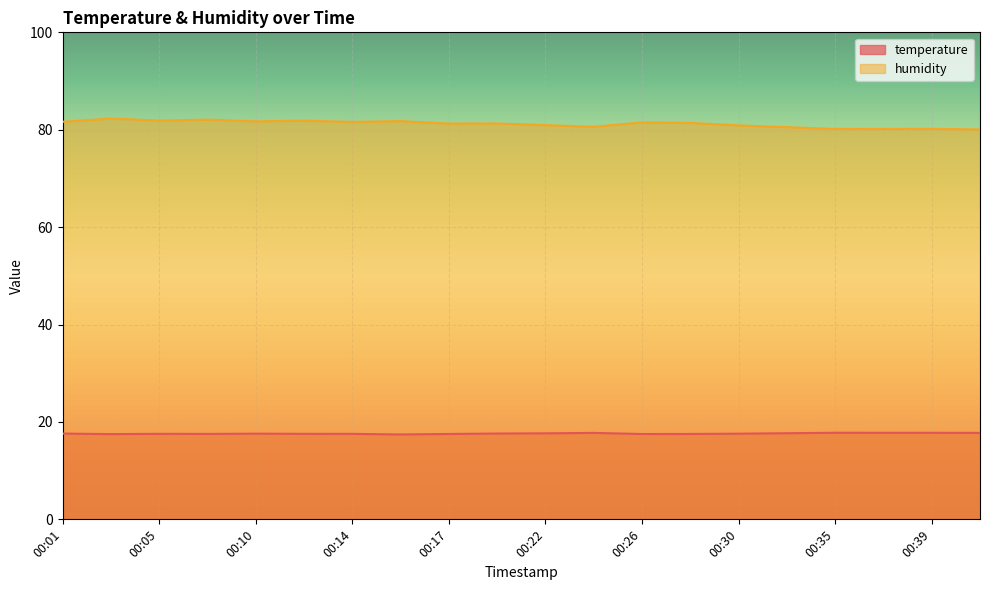

True or false: humidity and temperature cross at least once.

False